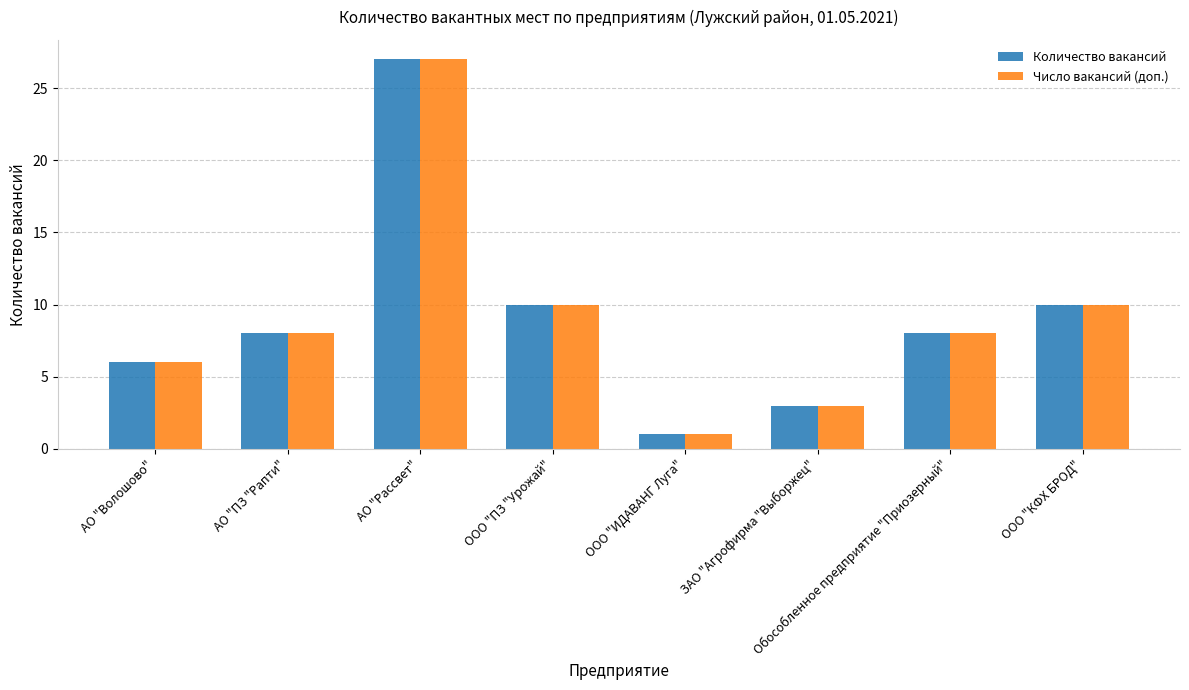

Read the Количество вакансий value at ООО "ПЗ "Урожай".

10